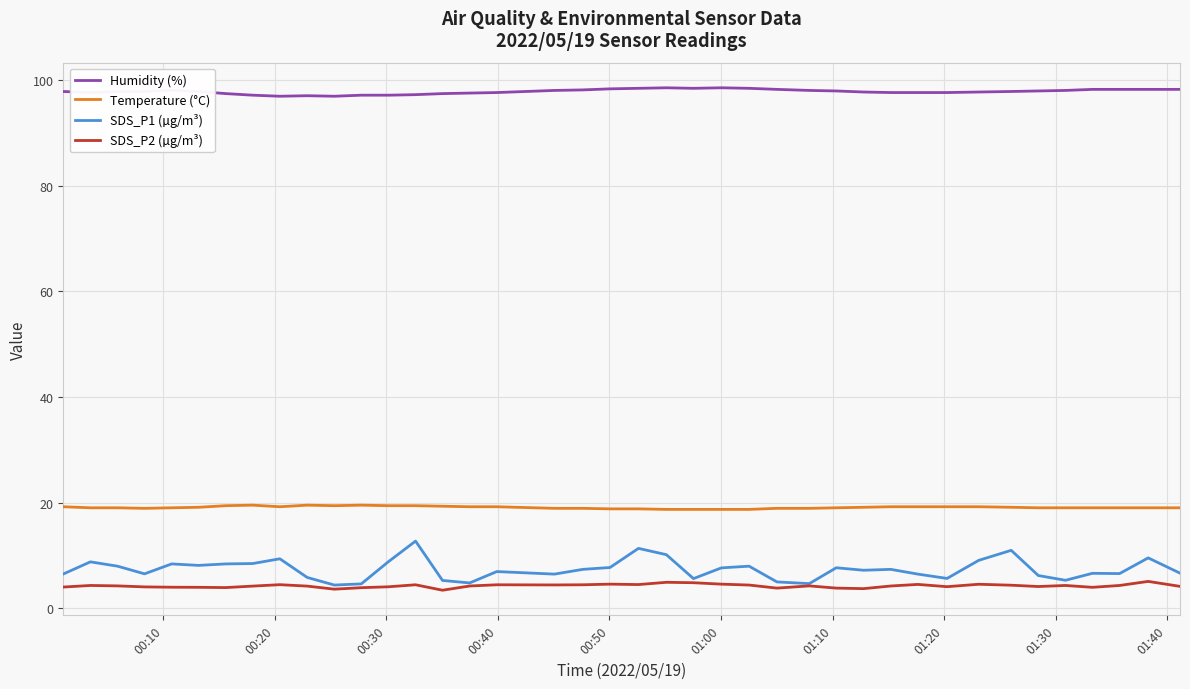

What is the maximum value shown in the chart?

98.5